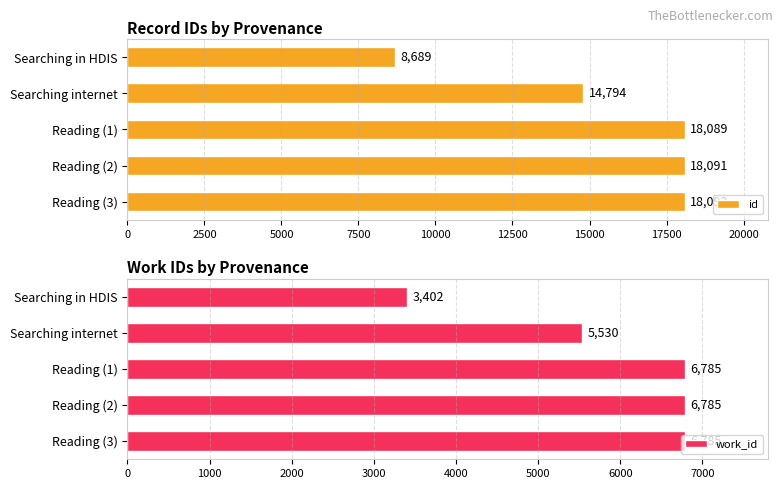

How many bars are there in total?

10